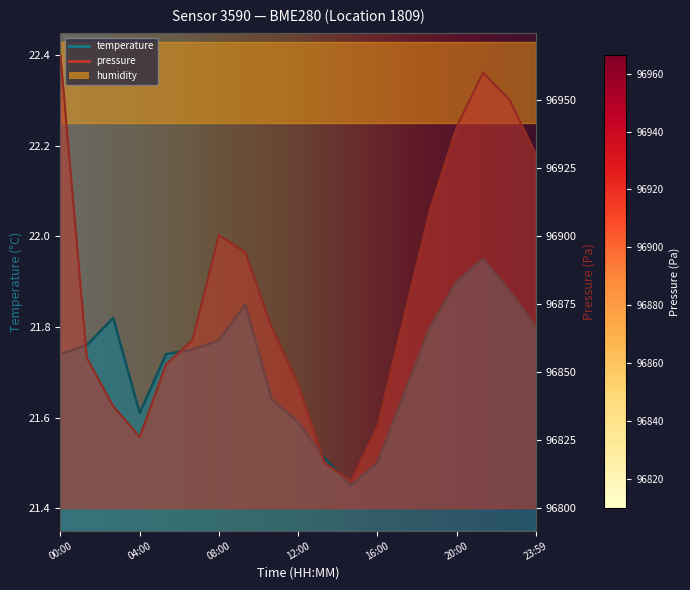

How many data points does each series have?

19